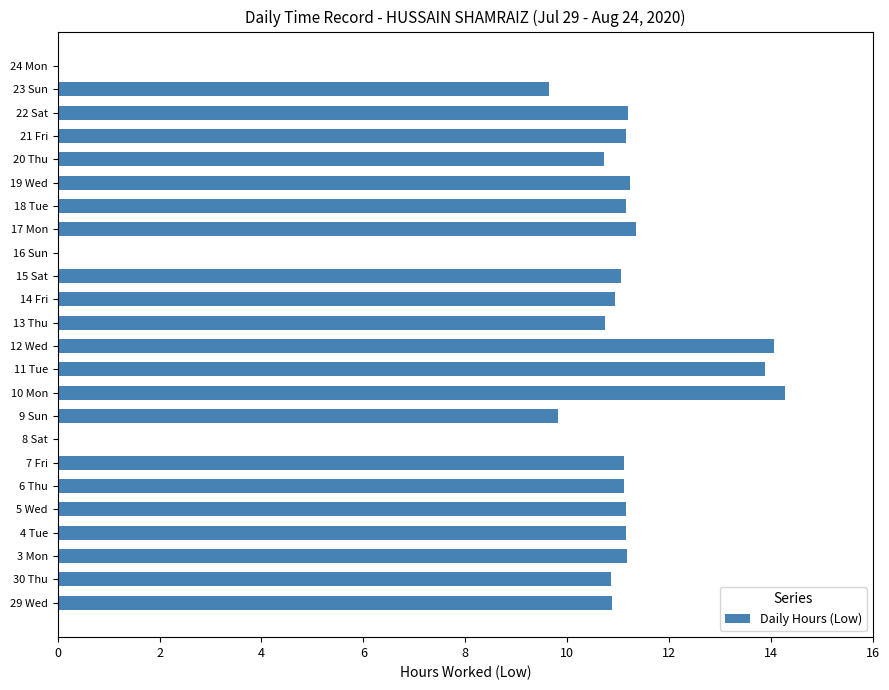

How many categories are shown in the chart?

24